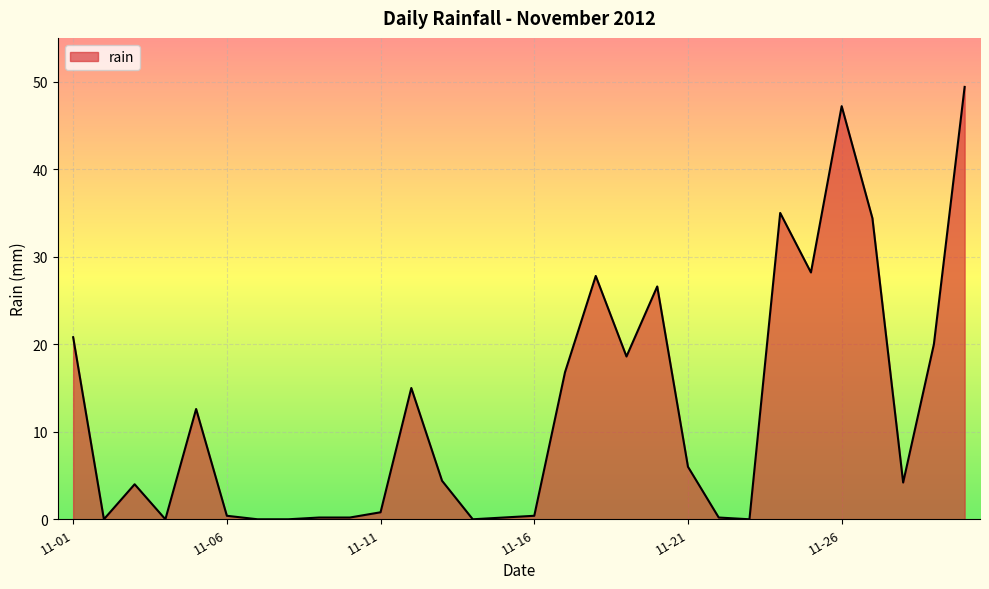

What is the greatest value displayed?

49.4